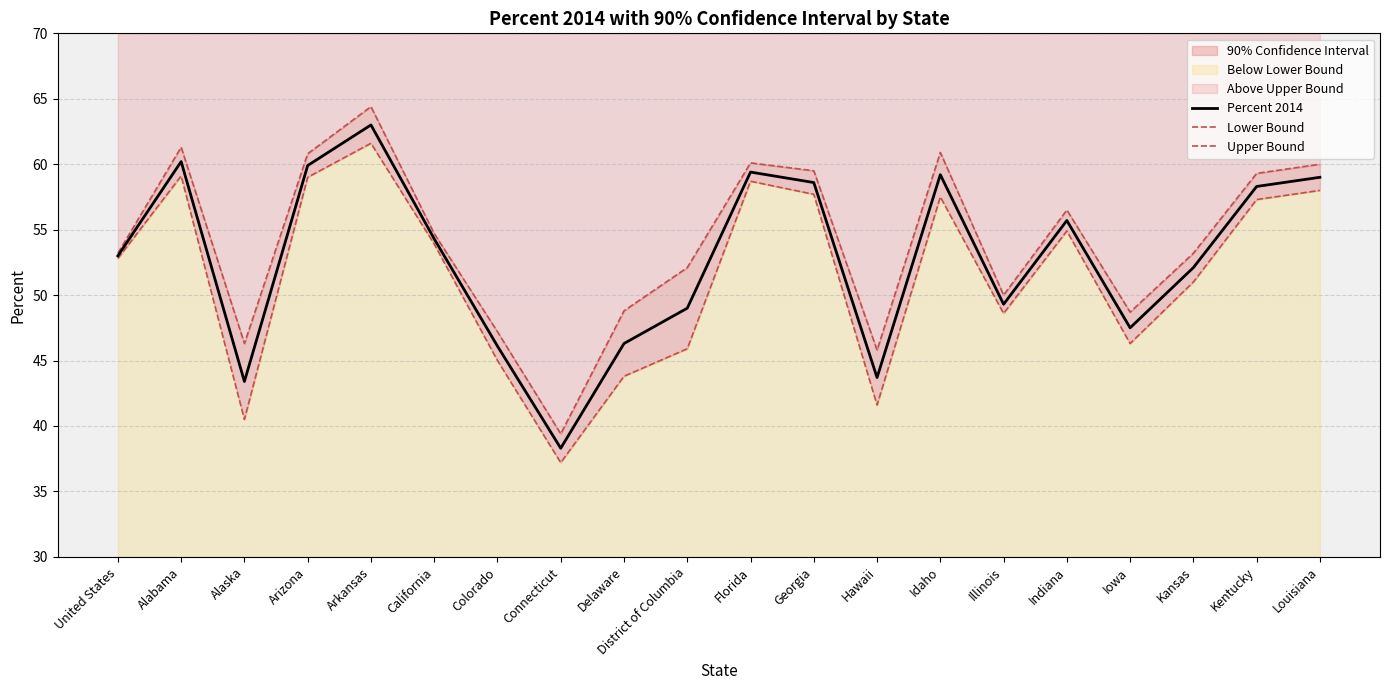

Reading left to right, extract all data points from this chart.

Percent 2014: 53.0	60.2	43.4	59.9	63.0	54.3	46.1	38.3	46.3	49.0	59.4	58.6	43.7	59.2	49.3	55.7	47.5	52.1	58.3	59.0
Lower Bound: 52.8	59.1	40.5	59.0	61.6	53.9	45.0	37.2	43.8	45.9	58.7	57.7	41.6	57.5	48.6	54.9	46.3	51.0	57.3	58.0
Upper Bound: 53.2	61.3	46.3	60.8	64.4	54.7	47.2	39.4	48.8	52.1	60.1	59.5	45.8	60.9	50.0	56.5	48.7	53.2	59.3	60.0